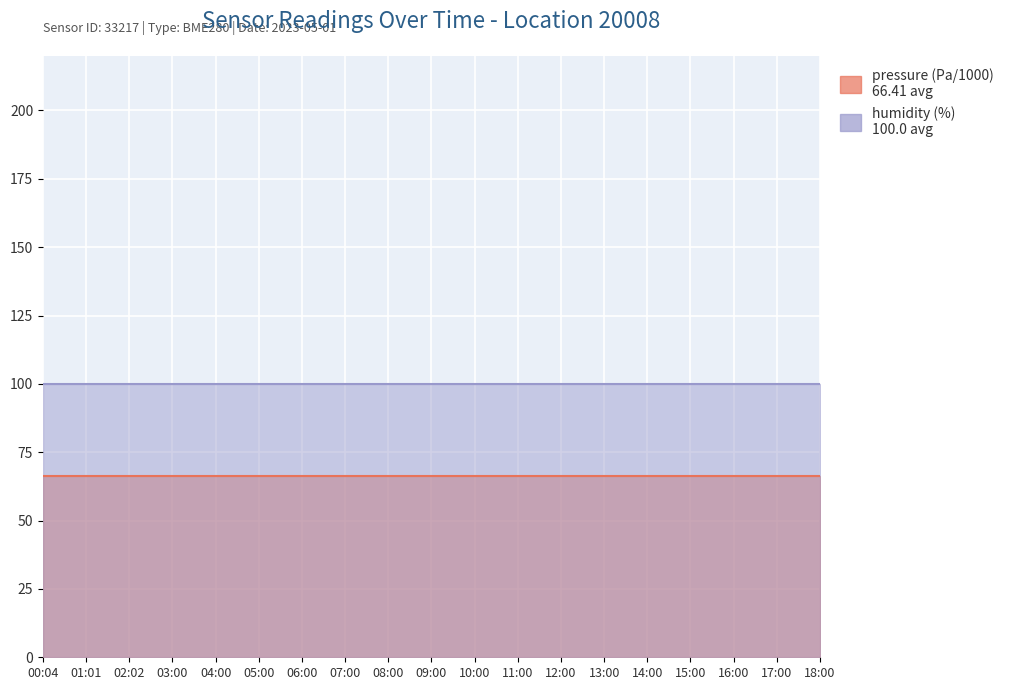

What are all the series names shown in the legend?

pressure (Pa/1000), humidity (%)